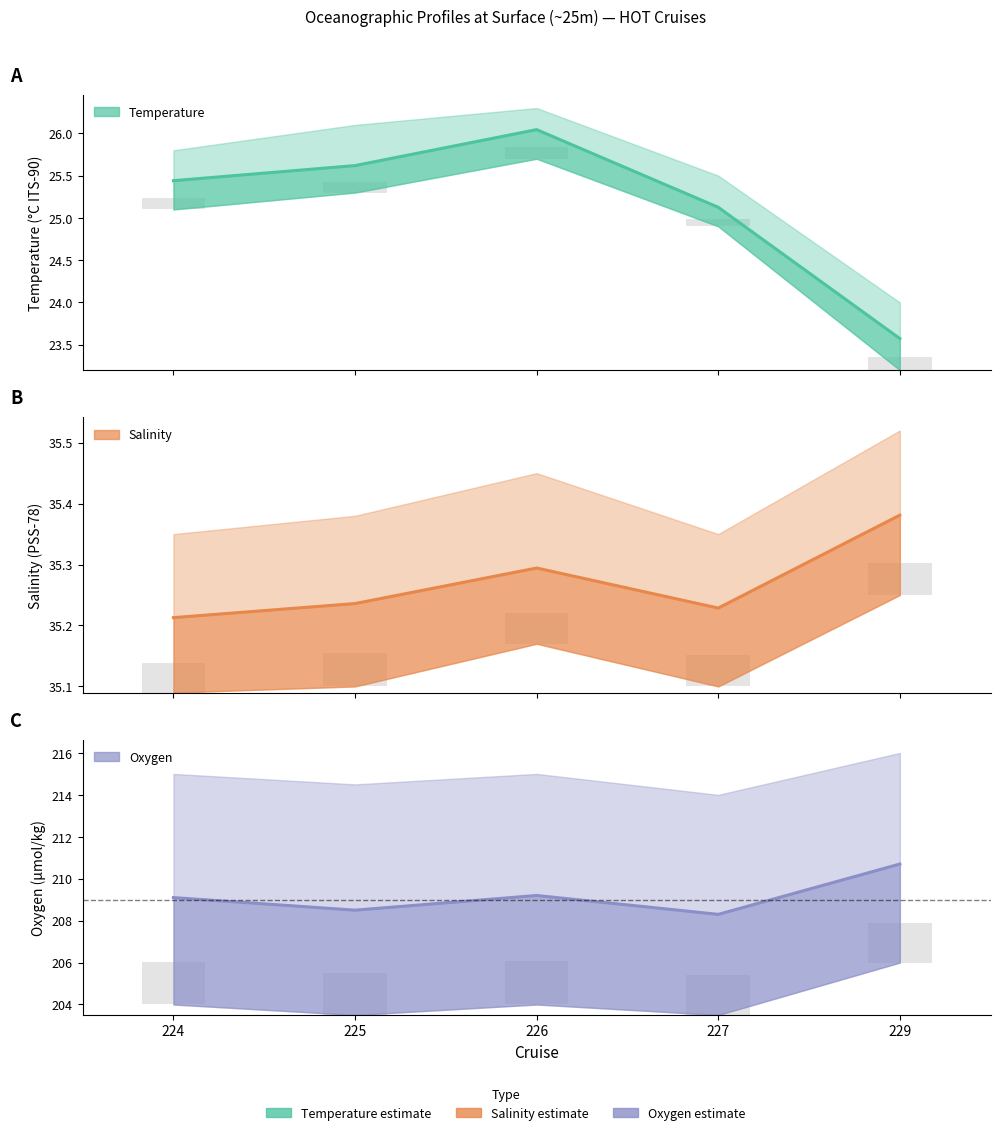

Count the number of data series in this chart.

3